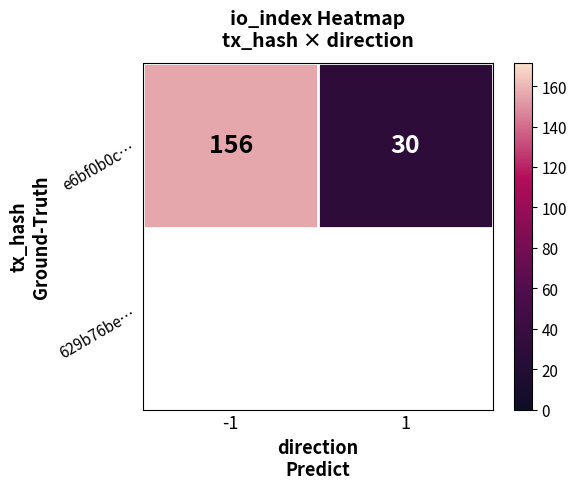

How many values are below 156?

1